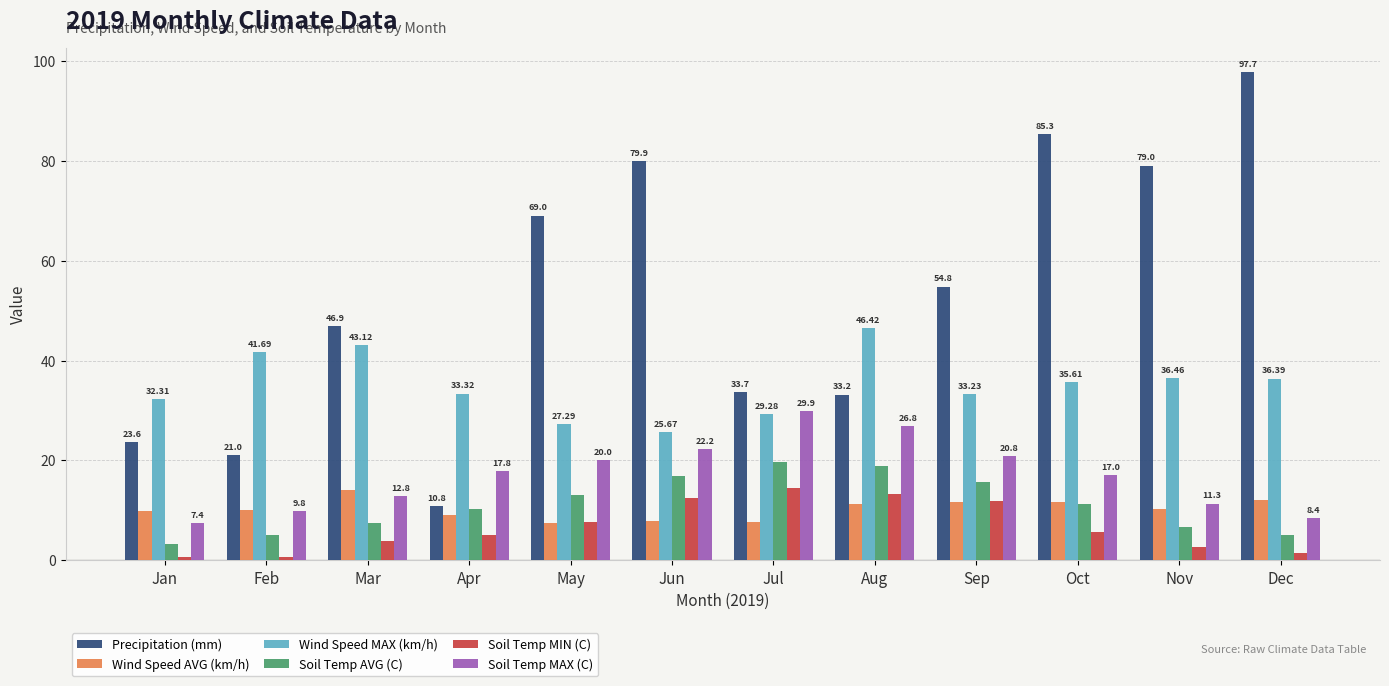

What is the spread (max minus min) of values at Mar?

43.0